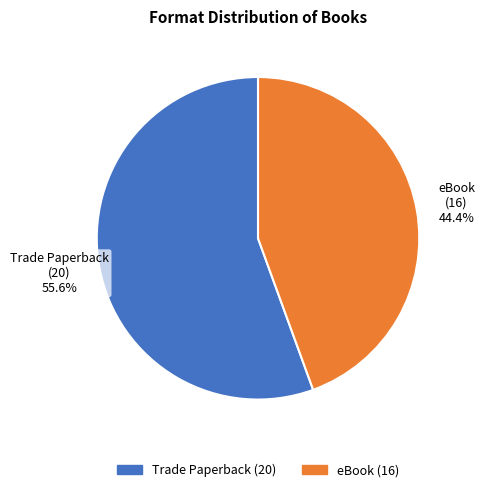

How many segments does this pie chart have?

2